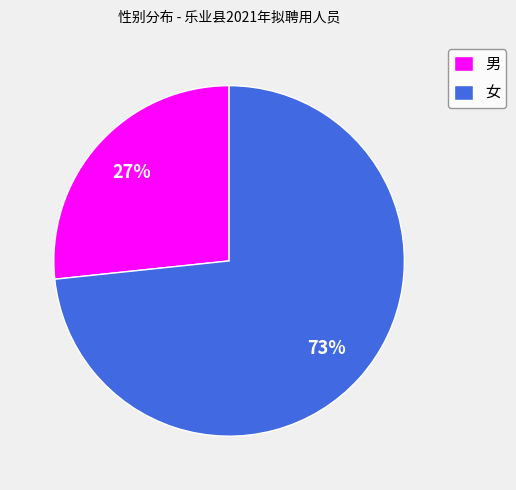

What is the smallest slice in the pie chart?

男